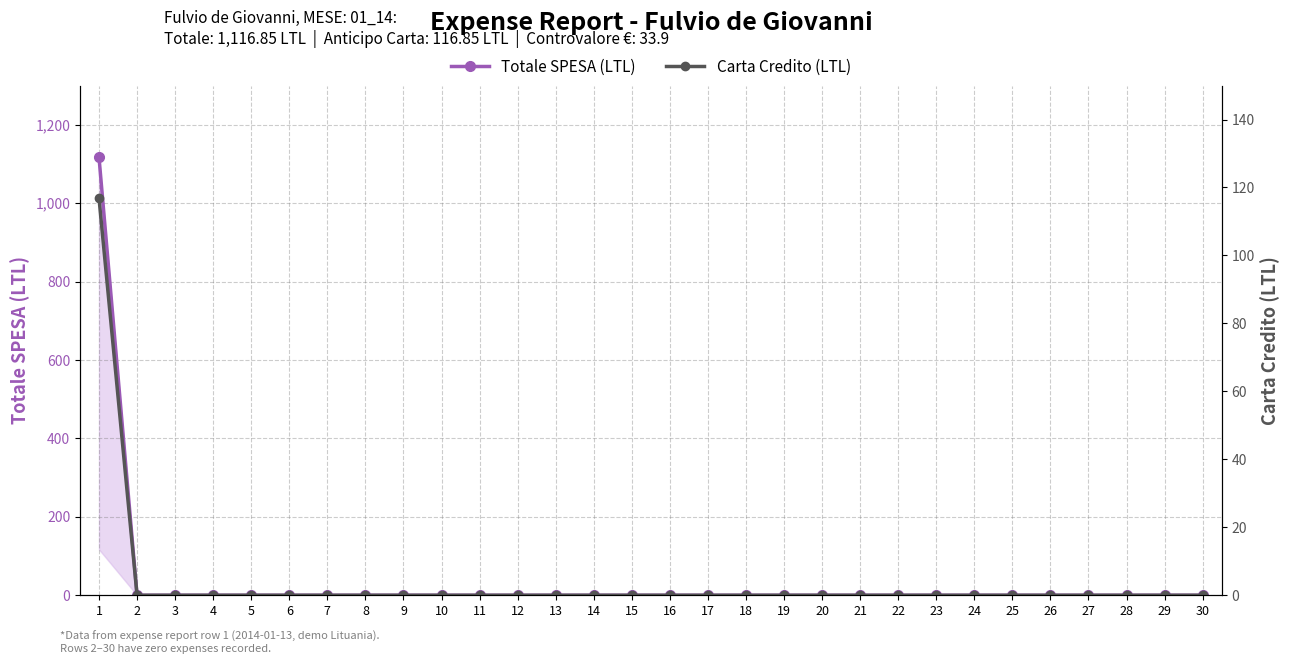

What is the average value of the Carta Credito (LTL) series?

3.9